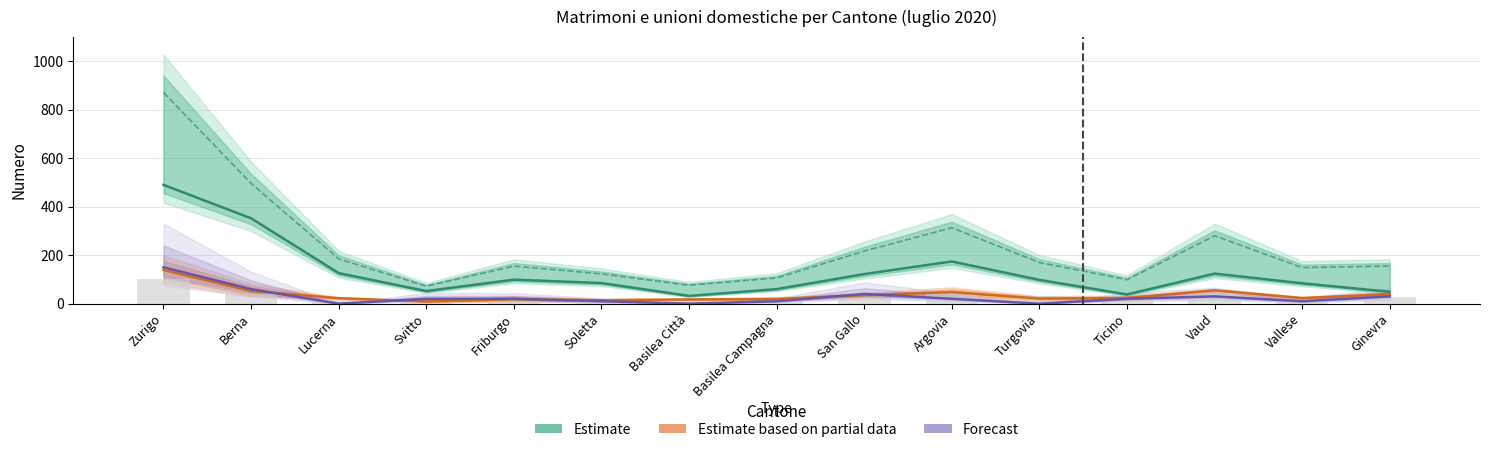

Which has a higher value, Vallese or Friburgo?

Friburgo